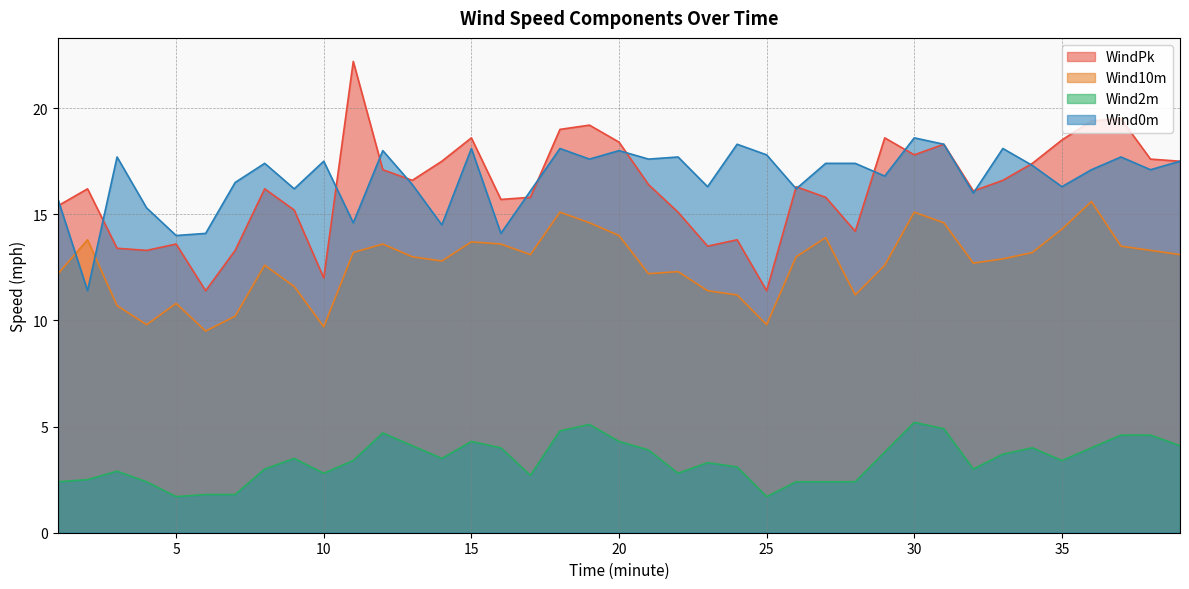

At which category does Wind2m reach its first local peak?

3